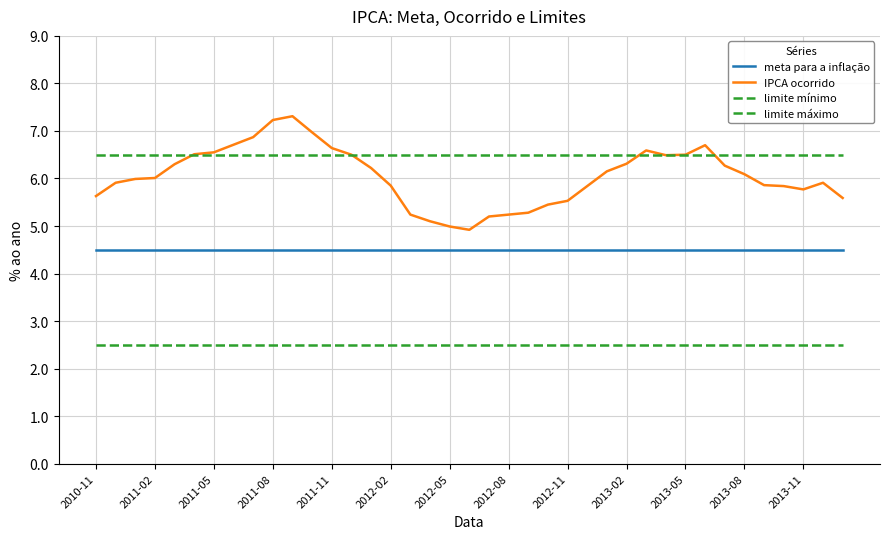

How many lines are shown in the chart?

4